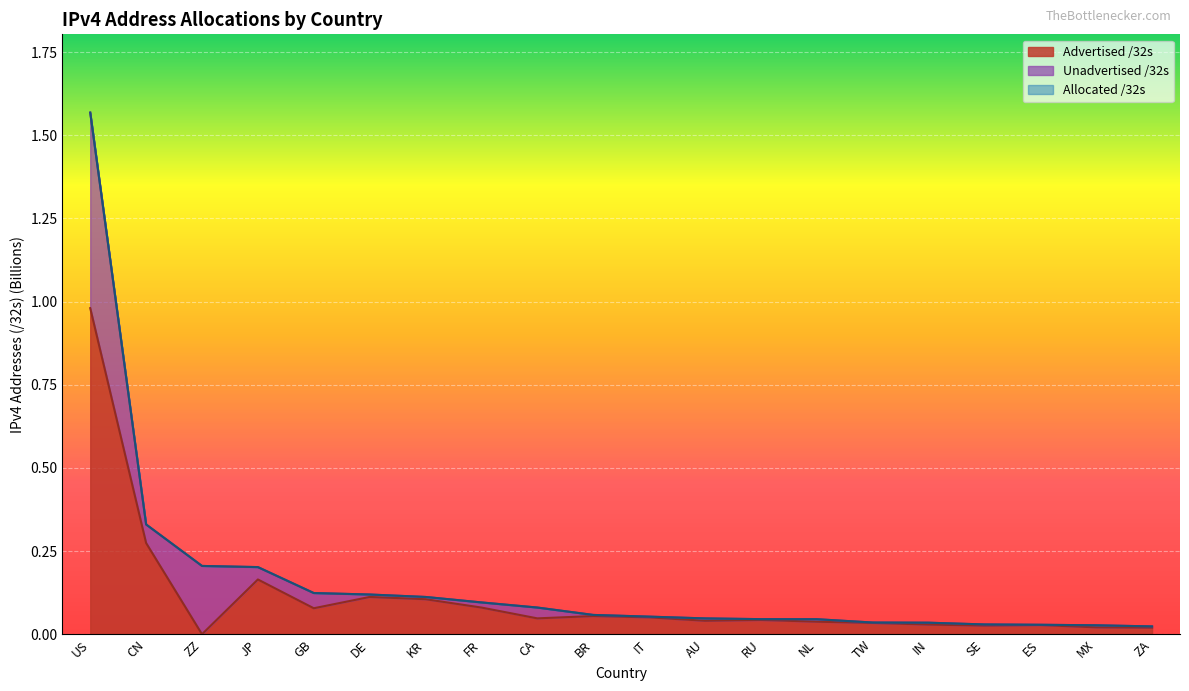

True or false: Advertised /32s and Allocated /32s cross at least once.

False